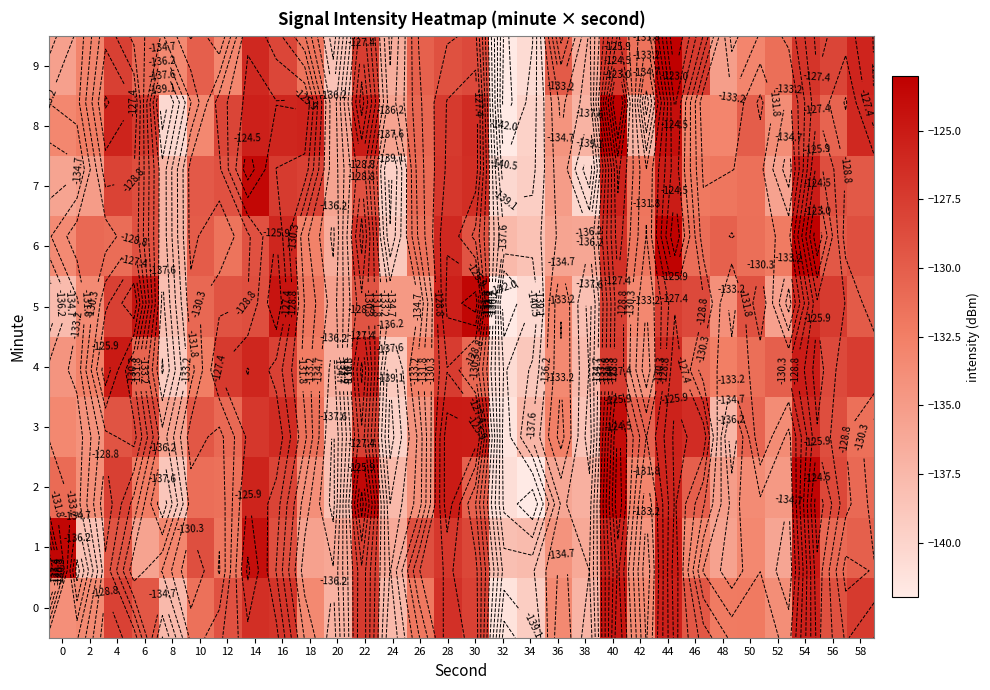

What is the total value across all series at 20?

-1368.0